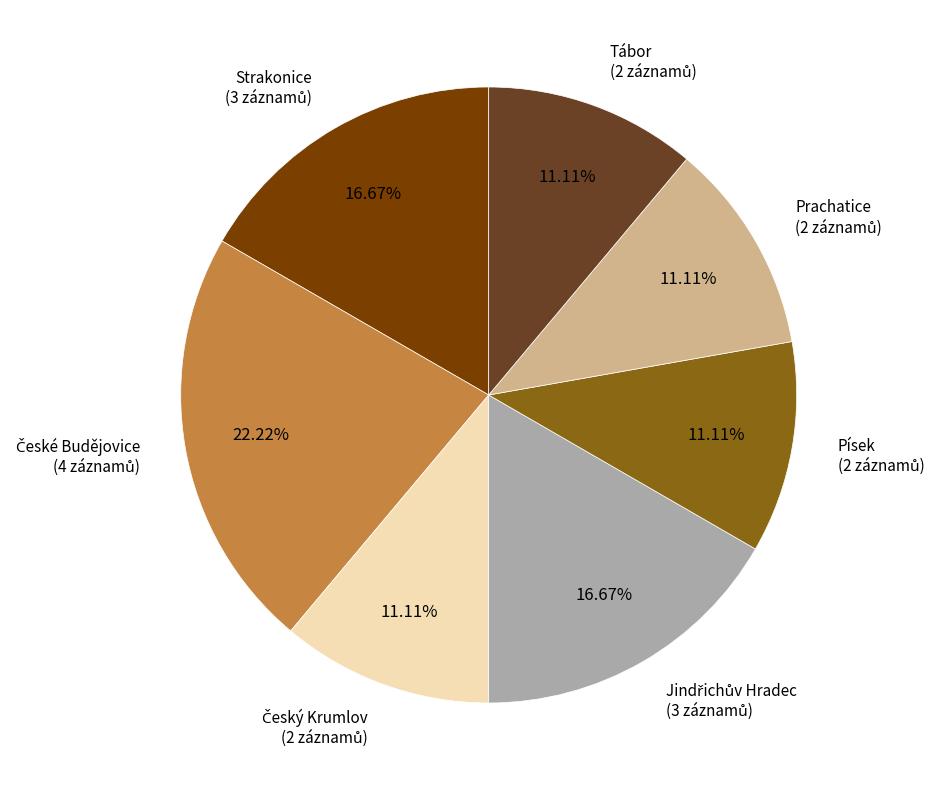

Does any single category account for the majority?

No